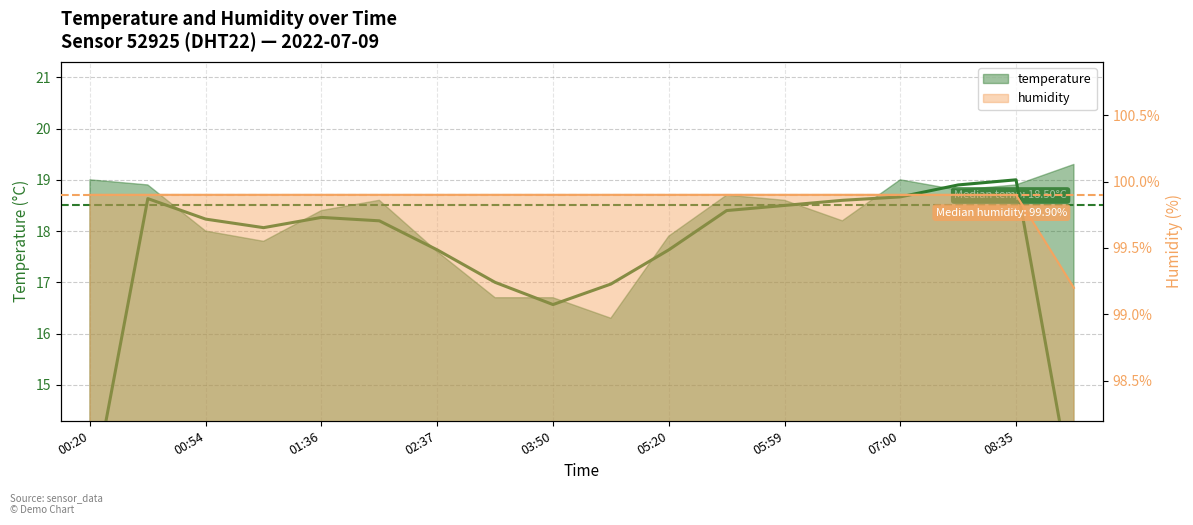

What is the label of the 1st point from the left?

00:20